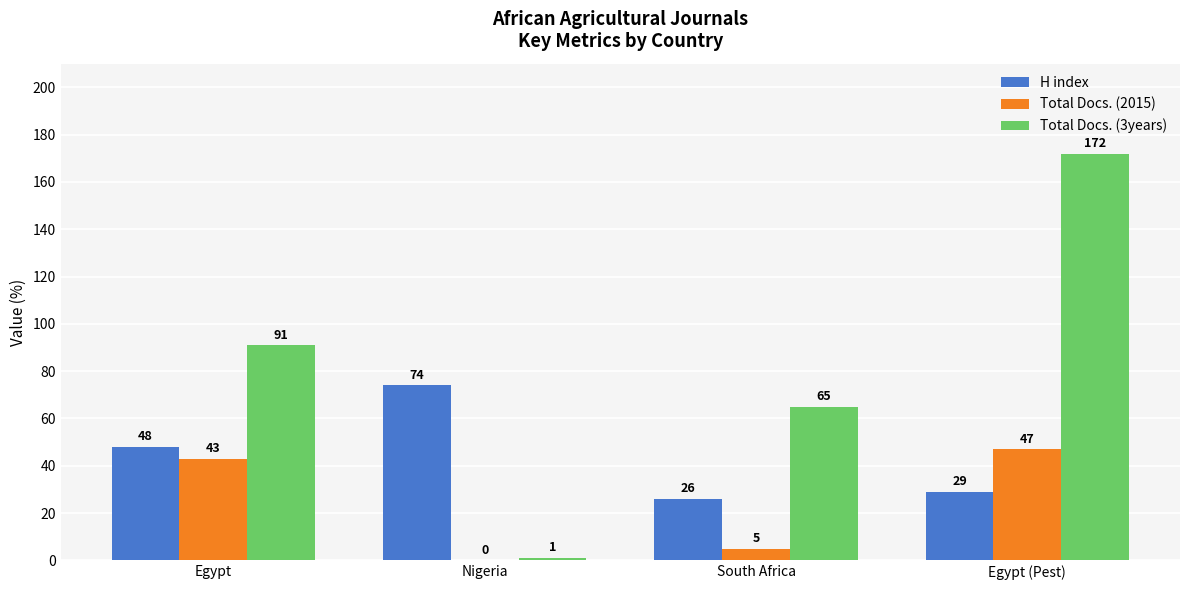

What is the sum of the H index values at Nigeria and South Africa?

100